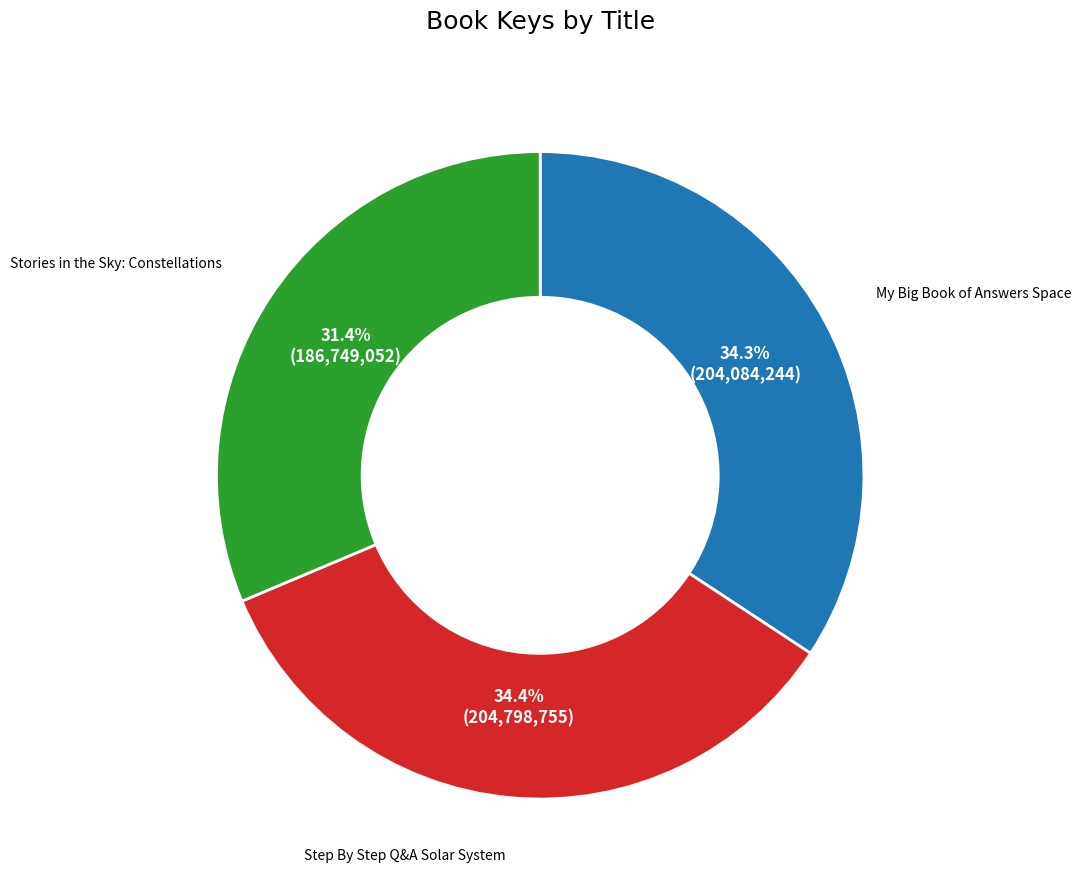

Is there a majority slice in this chart?

No